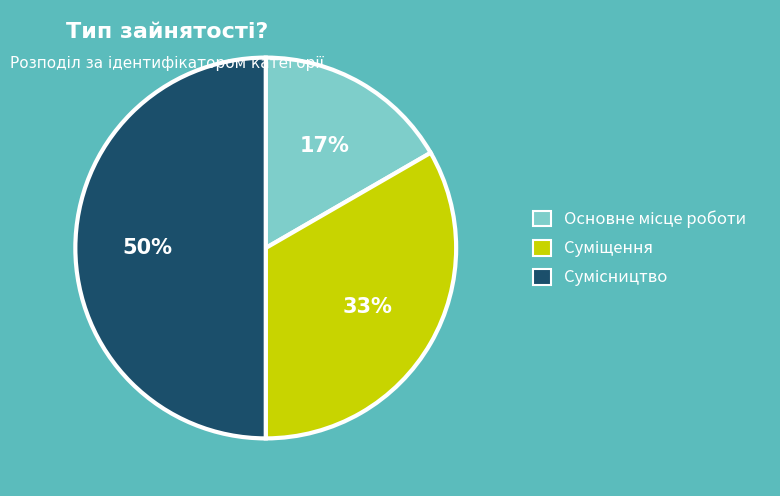

To the nearest percent, what is the average slice percentage?

33%